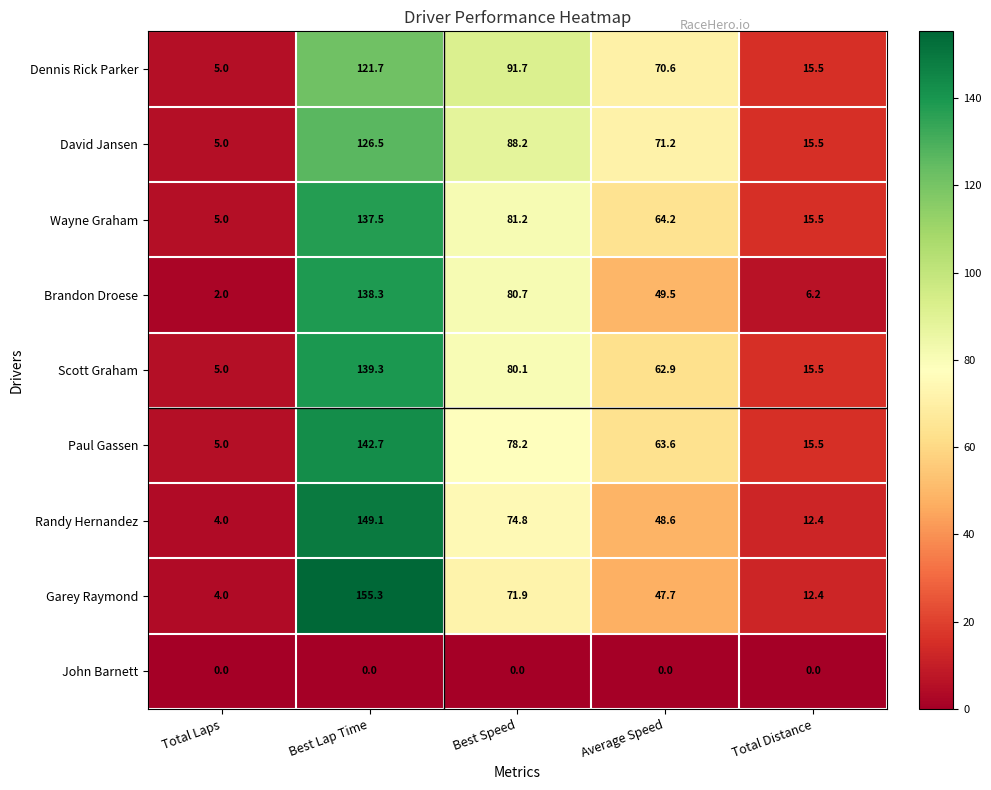

At which label does Garey Raymond reach its minimum?

Total Laps